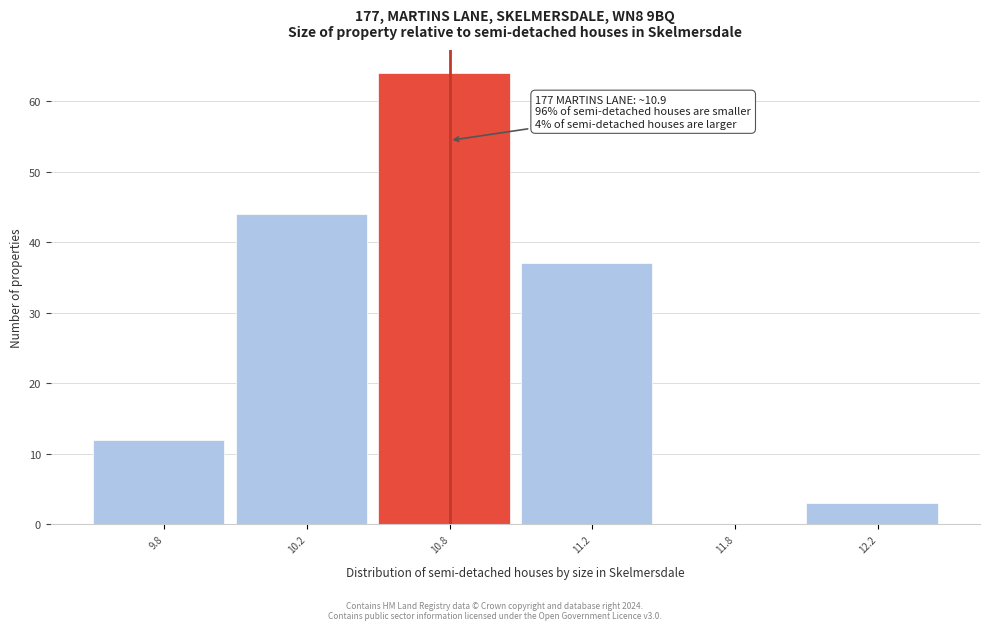

Reading left to right, list all the values displayed in this chart.

9.8=12	10.2=44	10.8=64	11.2=37	11.8=0	12.2=3